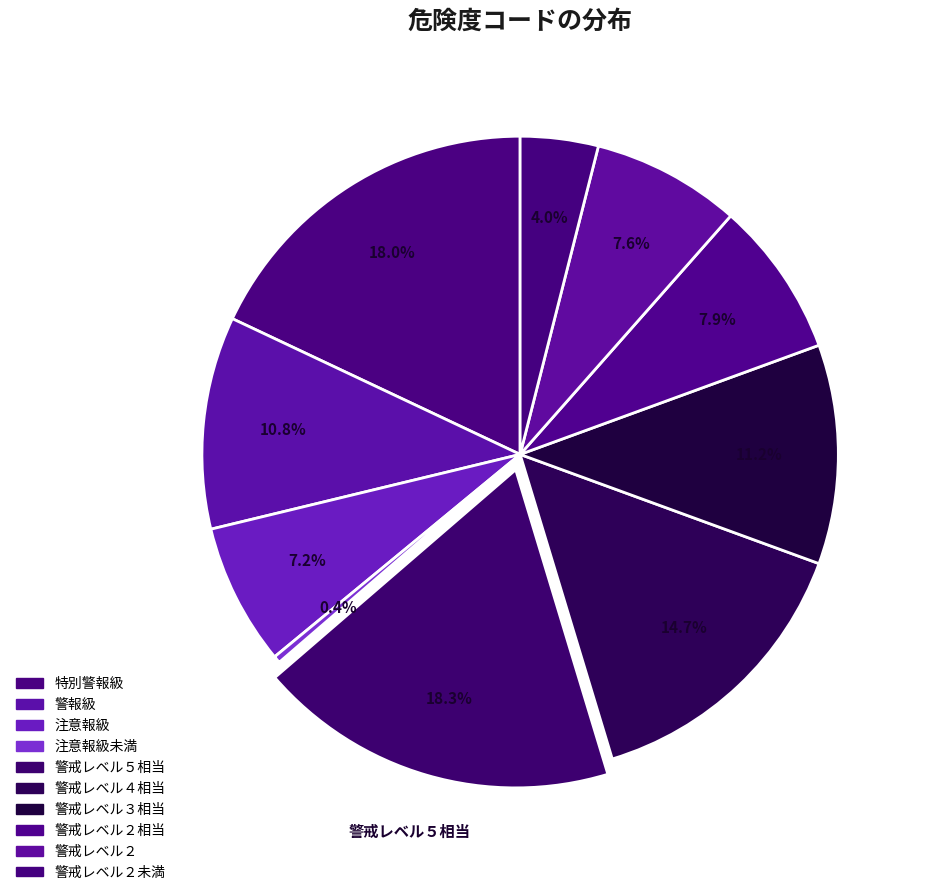

Count the number of slices in the pie.

10